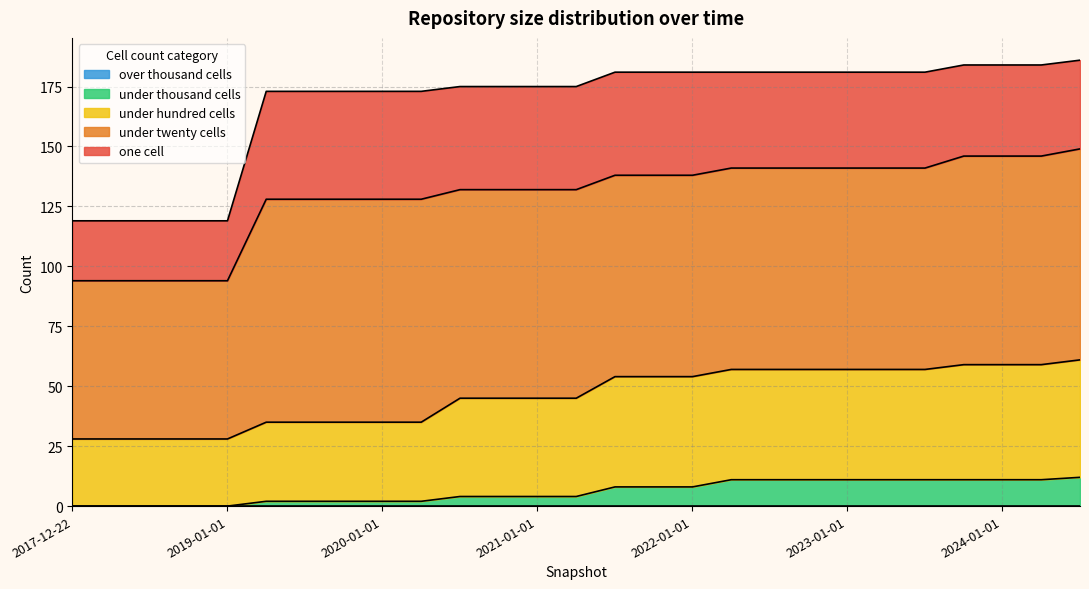

At how many categories does at least one series exceed 76?

22